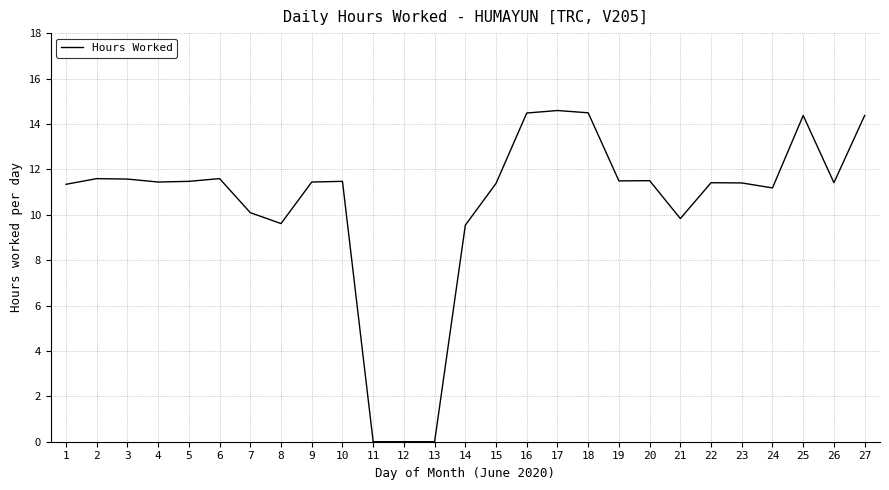

True or false: the data shows 5.7 at 20.

False